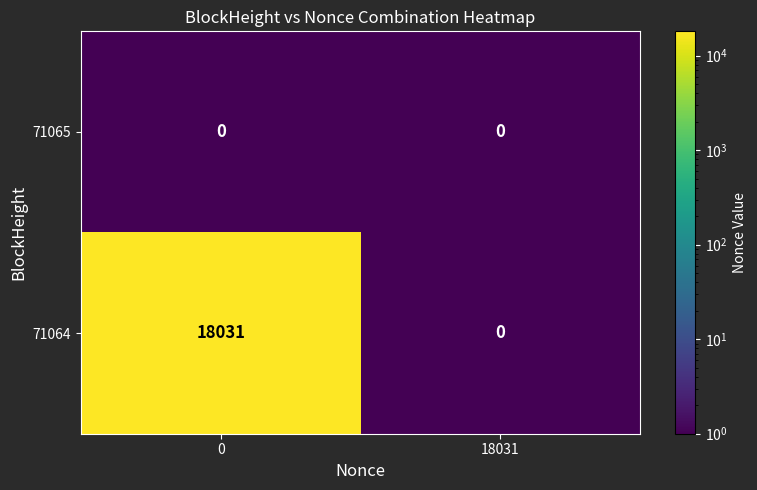

Is the value of 71064 at 0 greater than the value of 71065 at 0?

Yes